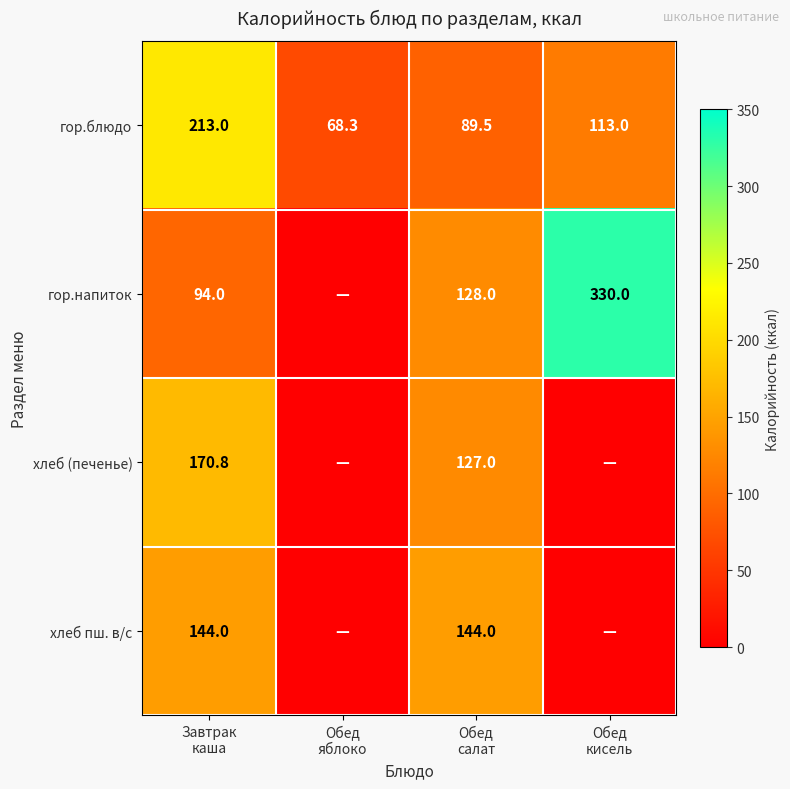

What is the difference between the second highest and second lowest values in the гор.блюдо series?

23.5